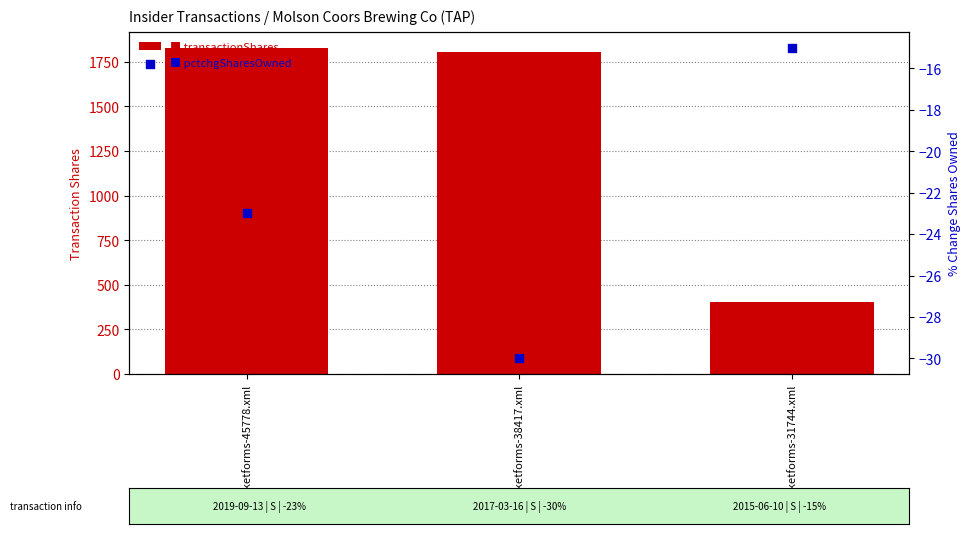

What is the total value across all series at marketforms-38417.xml?

1776